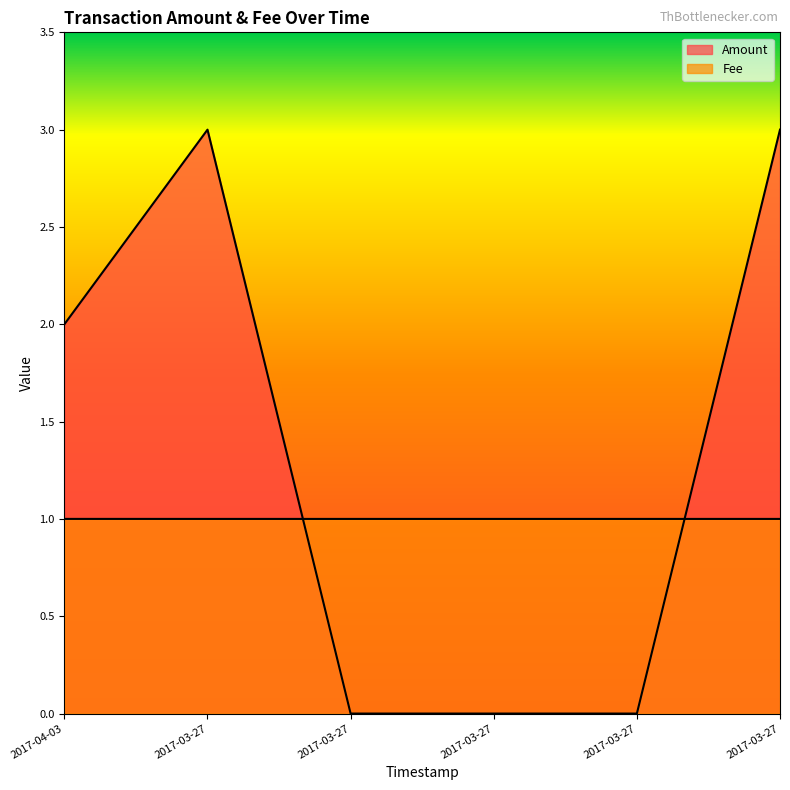

Which series changed the most between 2017-03-27 20:39:09 and 2017-03-27 19:47:34?

Amount